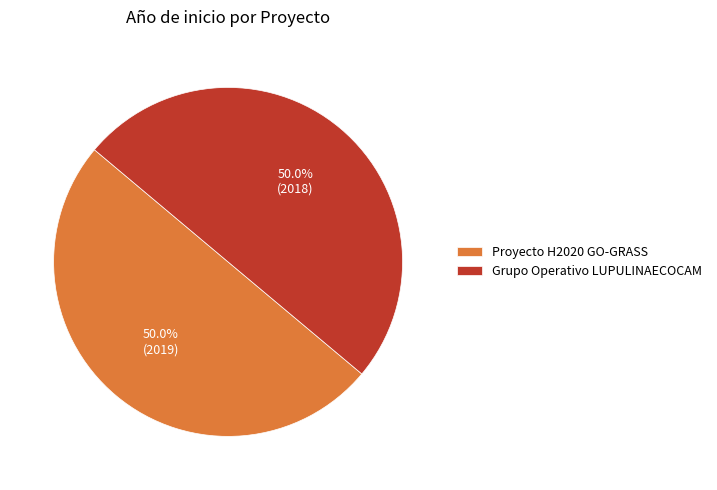

The Grupo Operativo LUPULINAECOCAM slice represents 50% of the pie. True or false?

True